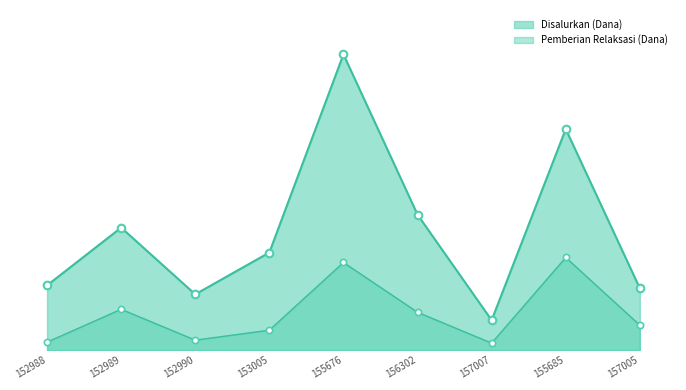

At how many categories does at least one series exceed 22986758?

4